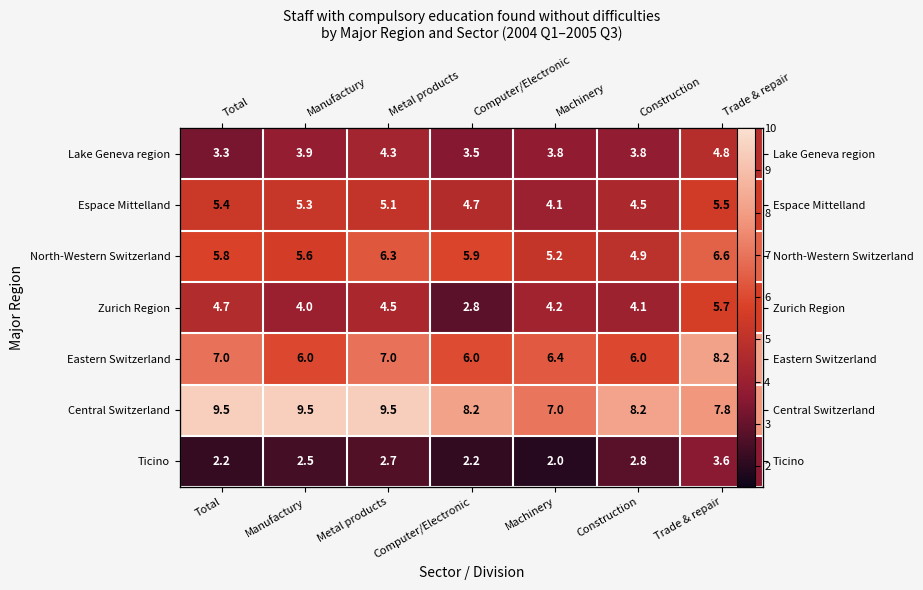

Is it true that Ticino equals 3.5 at Computer/Electronic?

False